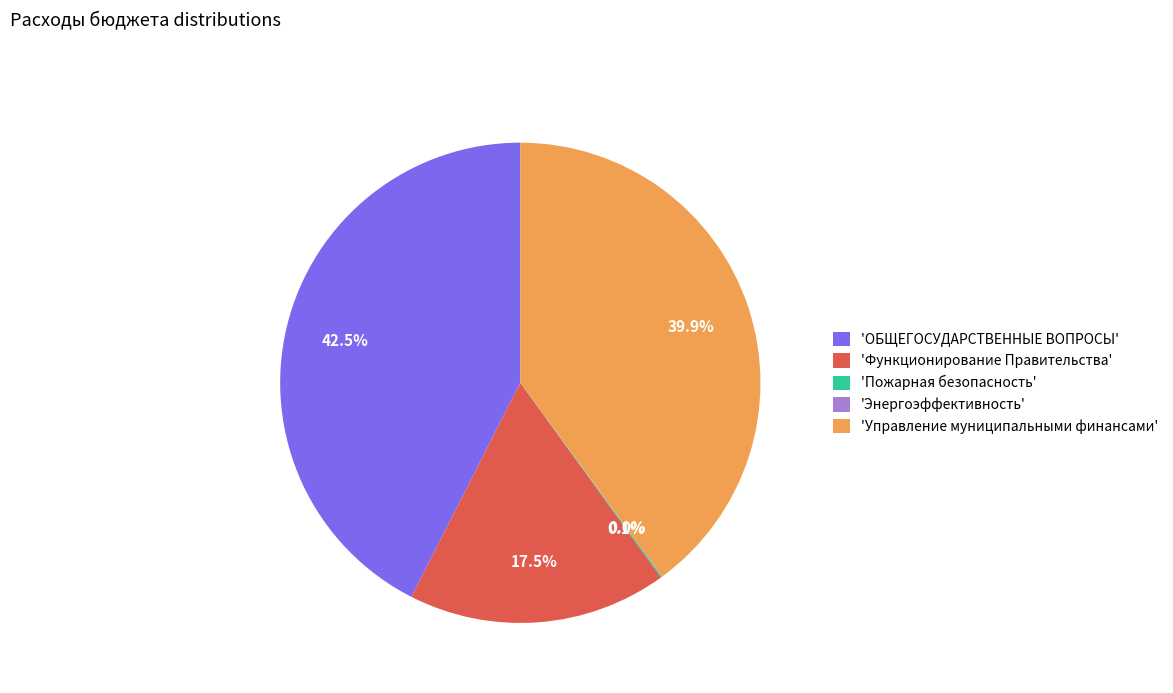

Do 'Управление муниципальными финансами' and 'ОБЩЕГОСУДАРСТВЕННЫЕ ВОПРОСЫ' together represent more than half of the pie?

Yes